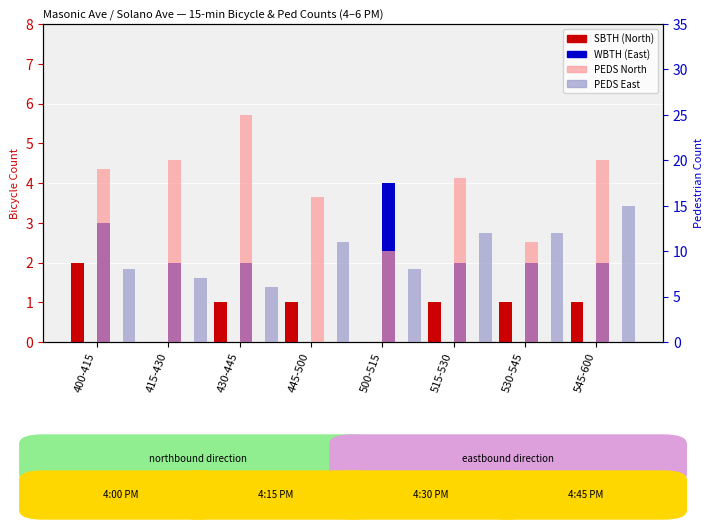

Which series has the largest total across all categories?

PEDS North